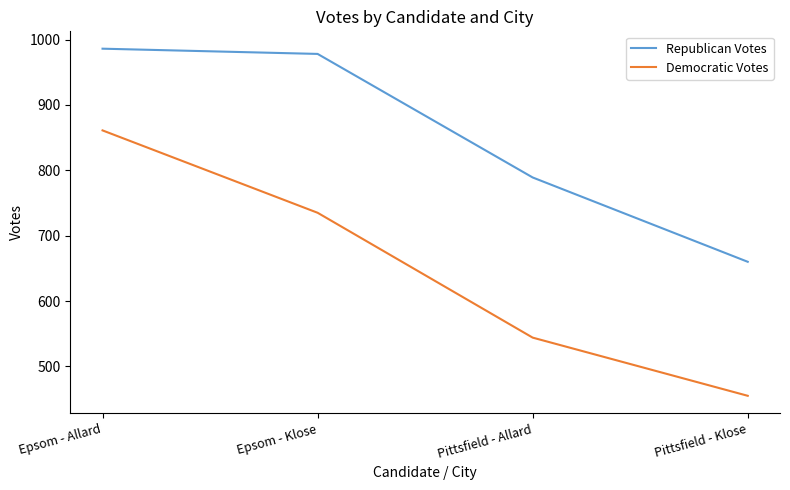

How many distinct data groups are displayed?

2